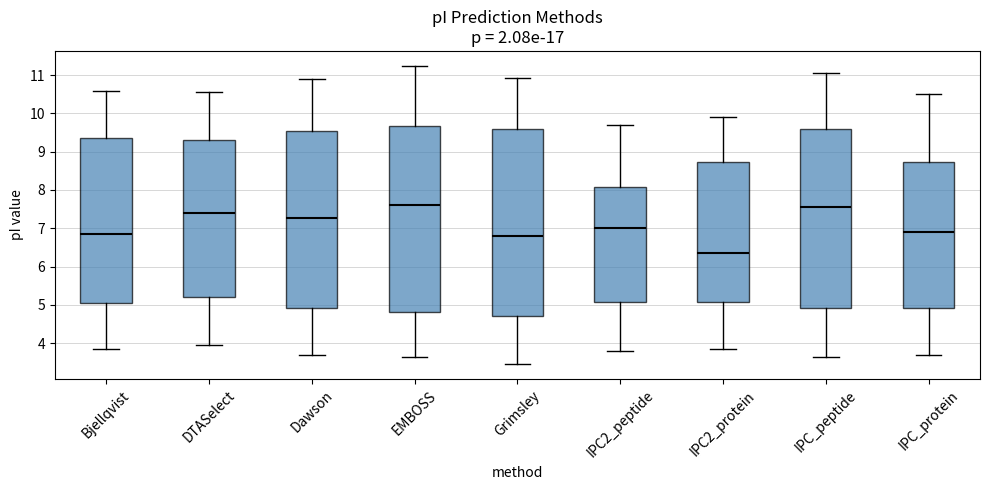

Which box has the lowest median line?

IPC2_protein